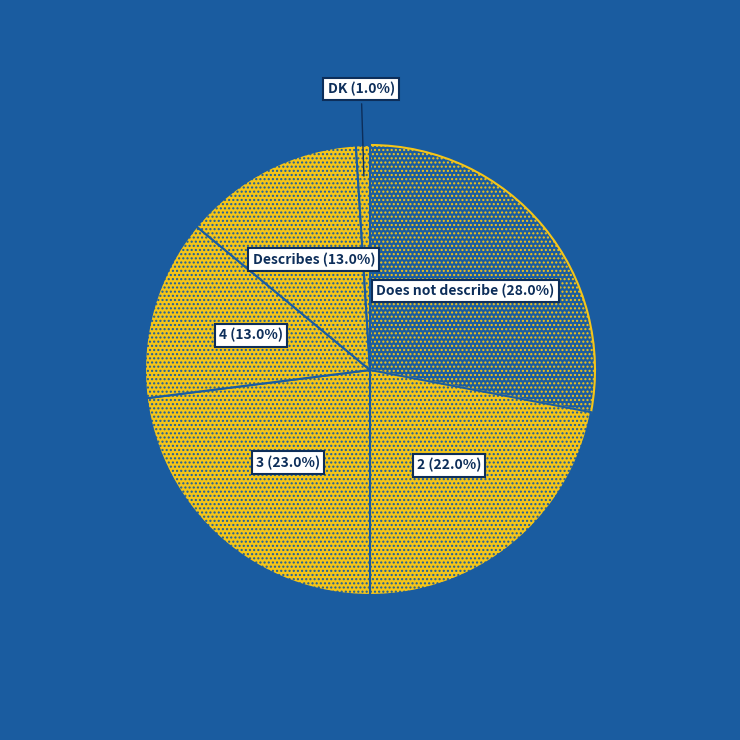

The 2 slice represents 22% of the pie. True or false?

True